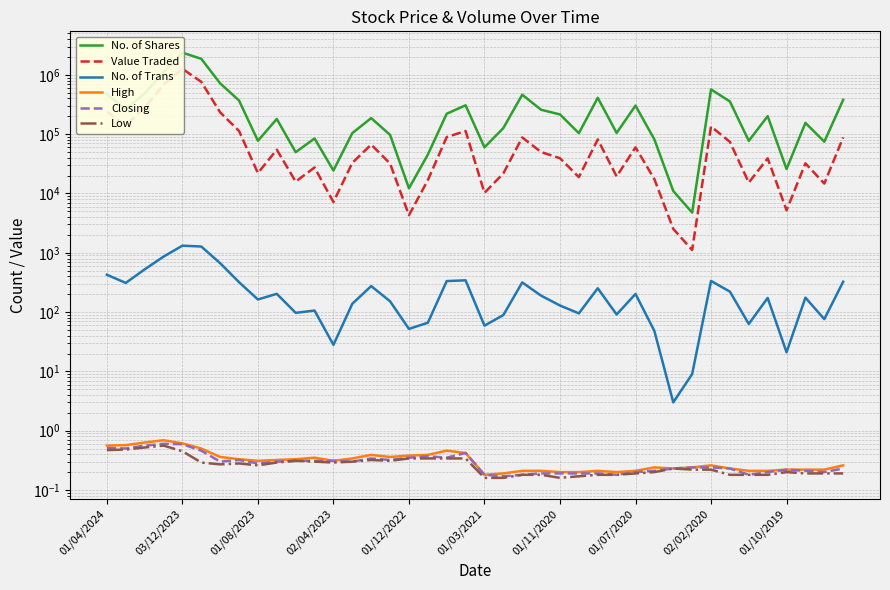

True or false: No. of Trans and Closing cross at least once.

False